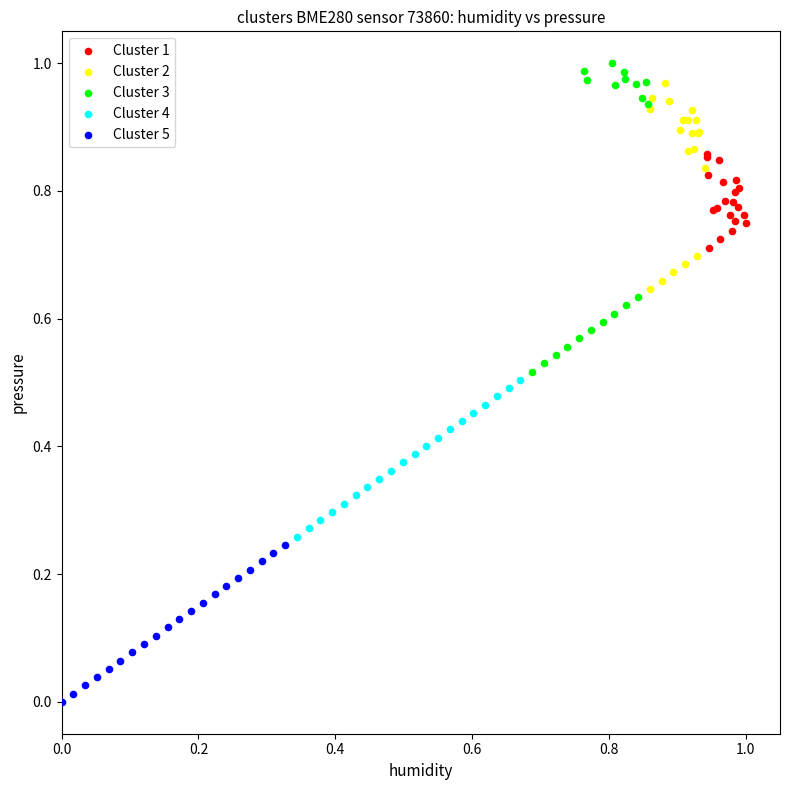

Which series reaches the maximum Y coordinate?

Cluster 3